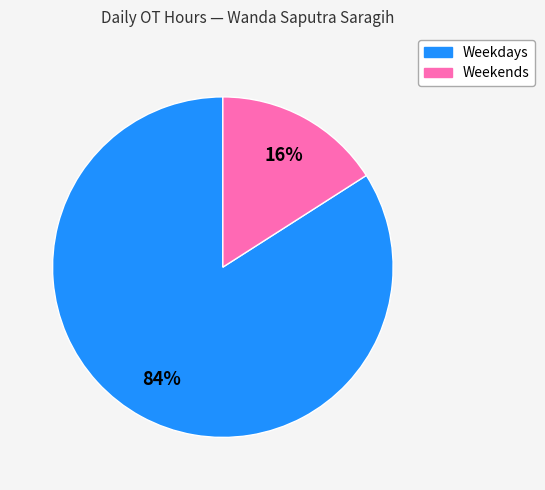

To the nearest percent, what is the difference between the largest and smallest slice percentages?

68%